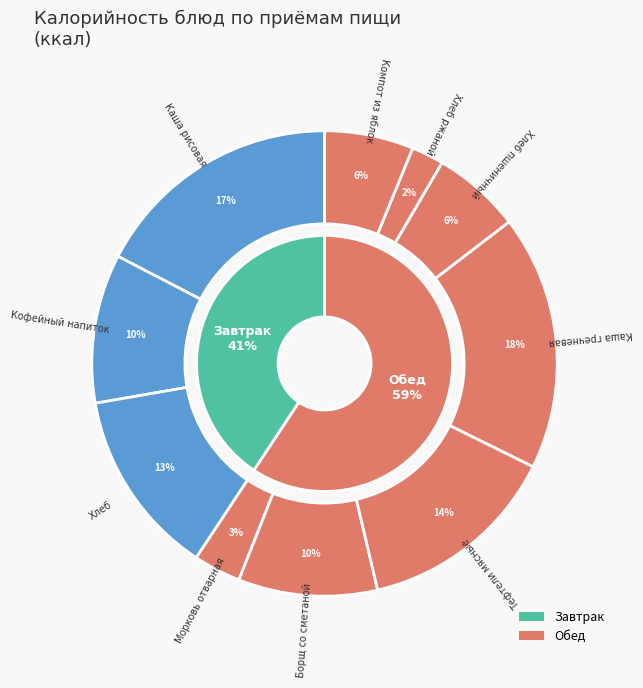

To the nearest percent, what percentage of the pie is Каша гречневая?

18%